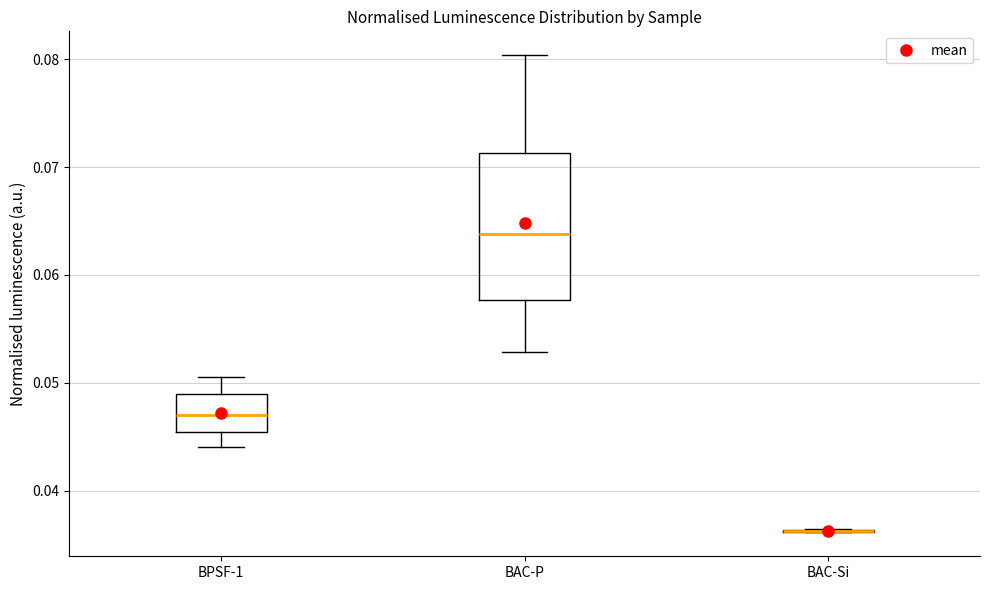

Comparing the boxes themselves (not the whiskers), which one is the tallest?

BAC-P